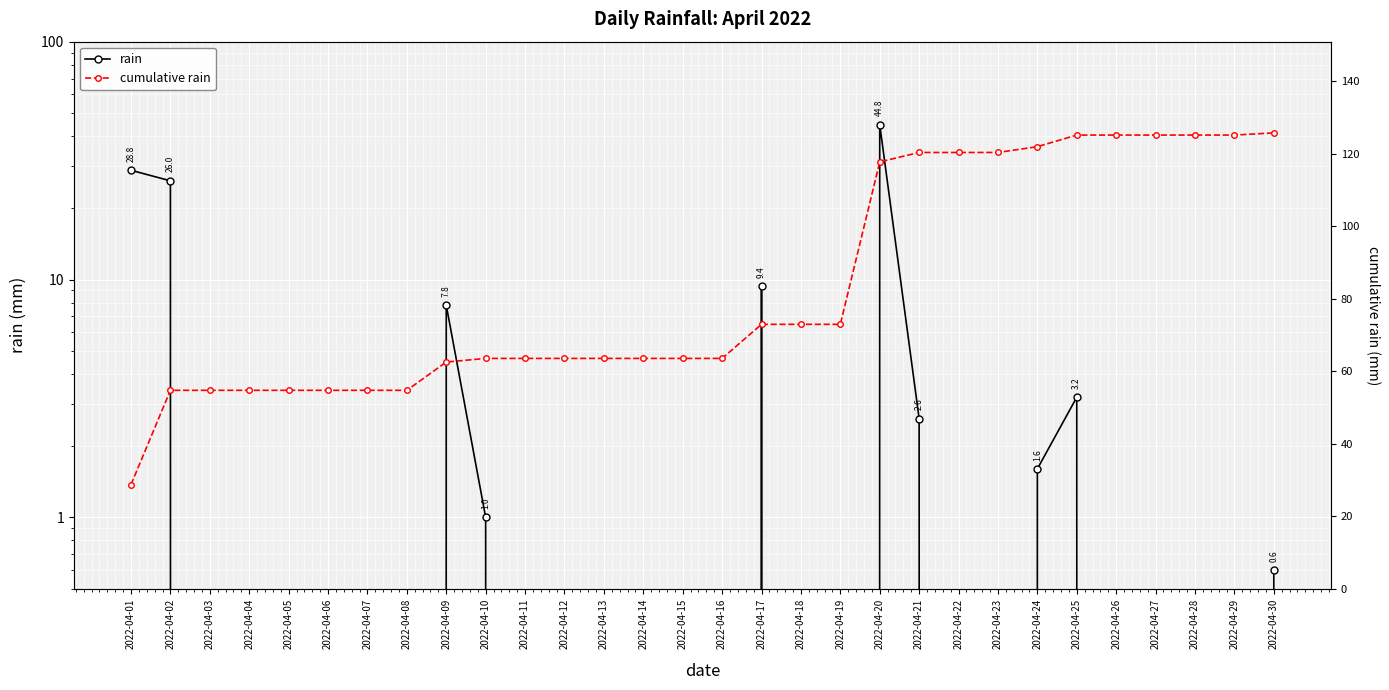

Which series has the largest total across all categories?

cumulative rain